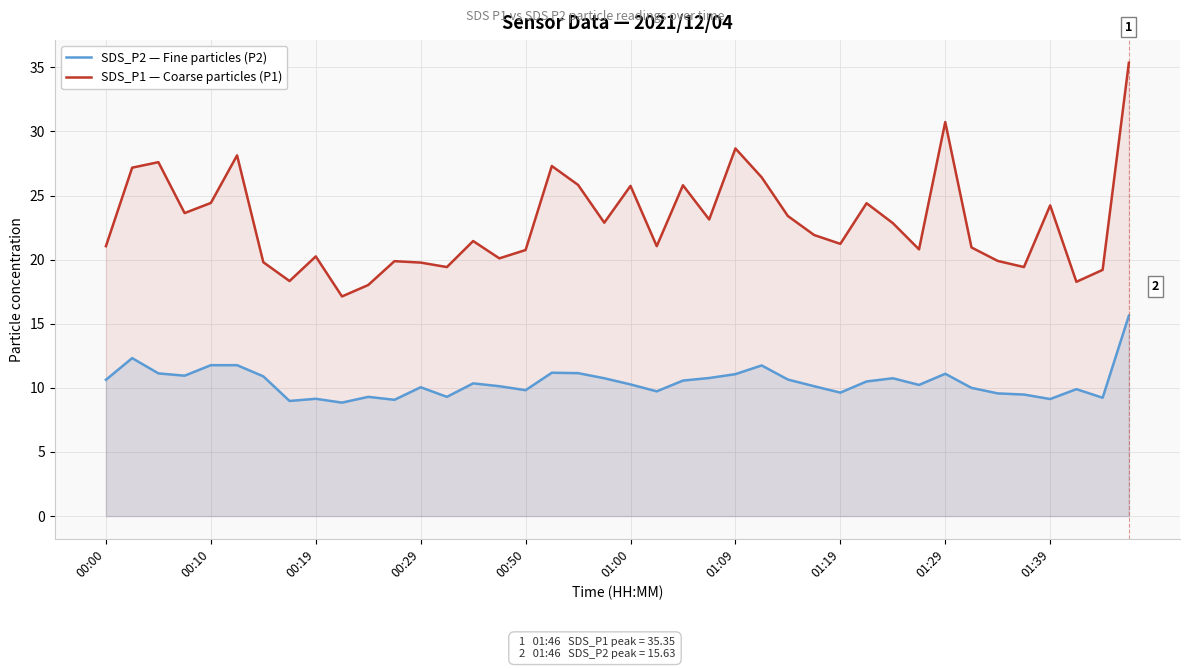

True or false: SDS_P1 — Coarse particles (P1) and SDS_P2 — Fine particles (P2) intersect in this chart.

False